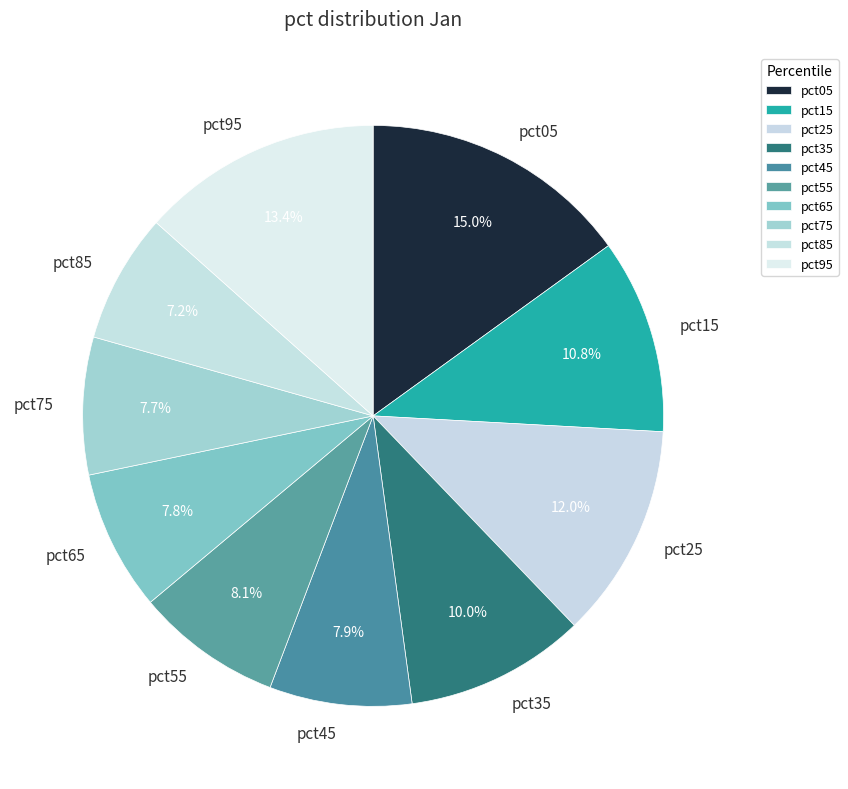

How many slices are in this pie chart?

10